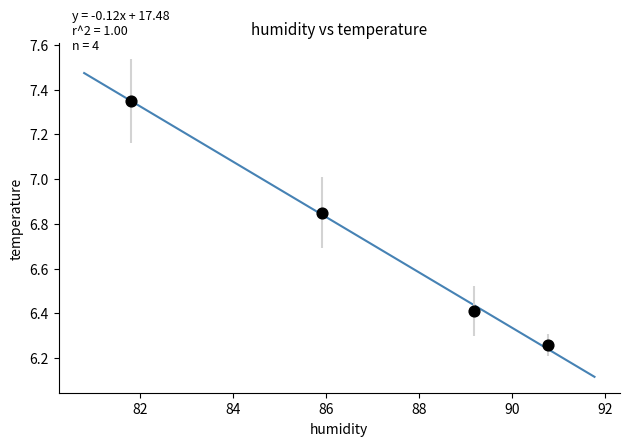

What is the average Y value?

6.7